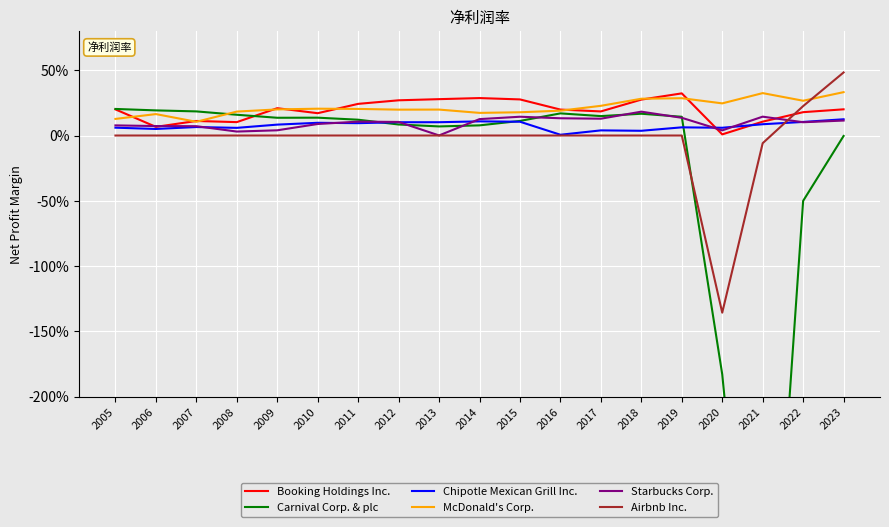

Where is the first local minimum for McDonald's Corp.?

2007